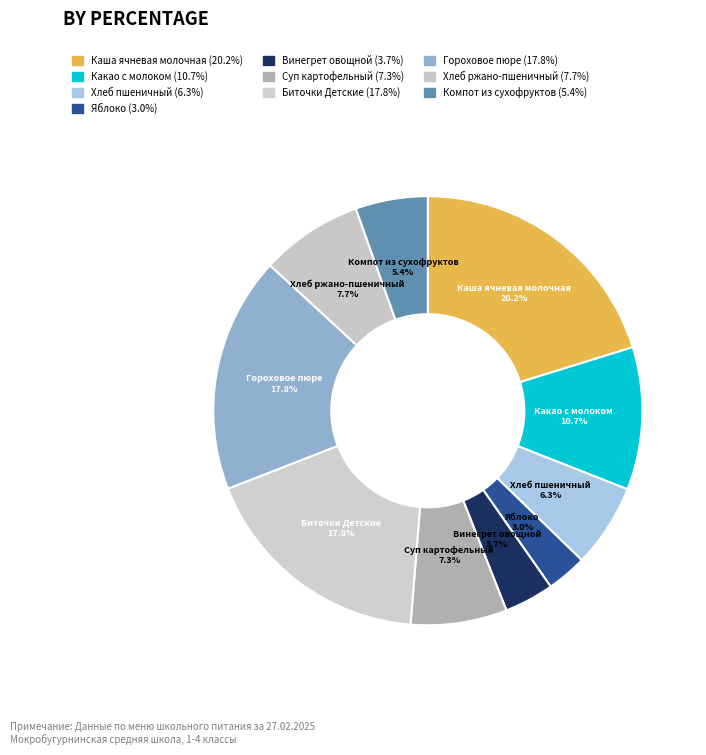

Is there a majority slice in this chart?

No